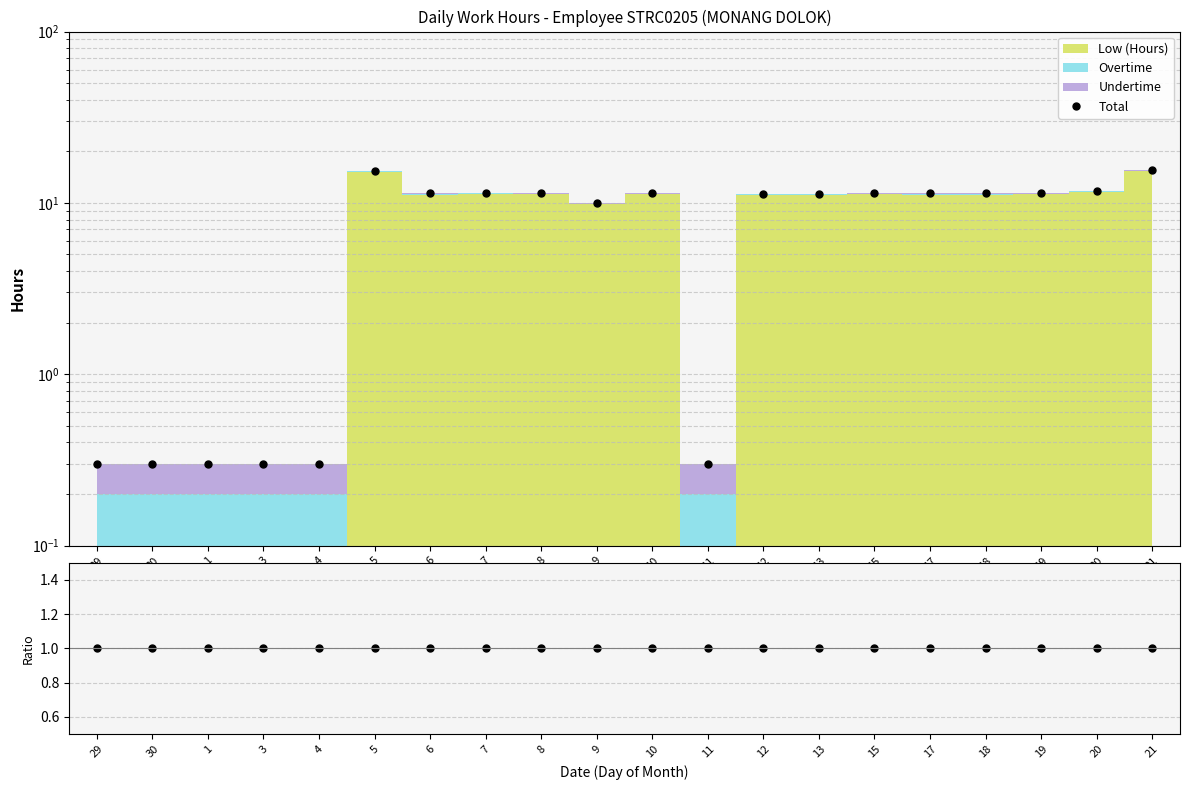

At which category does the chart reach its peak across all series?

21